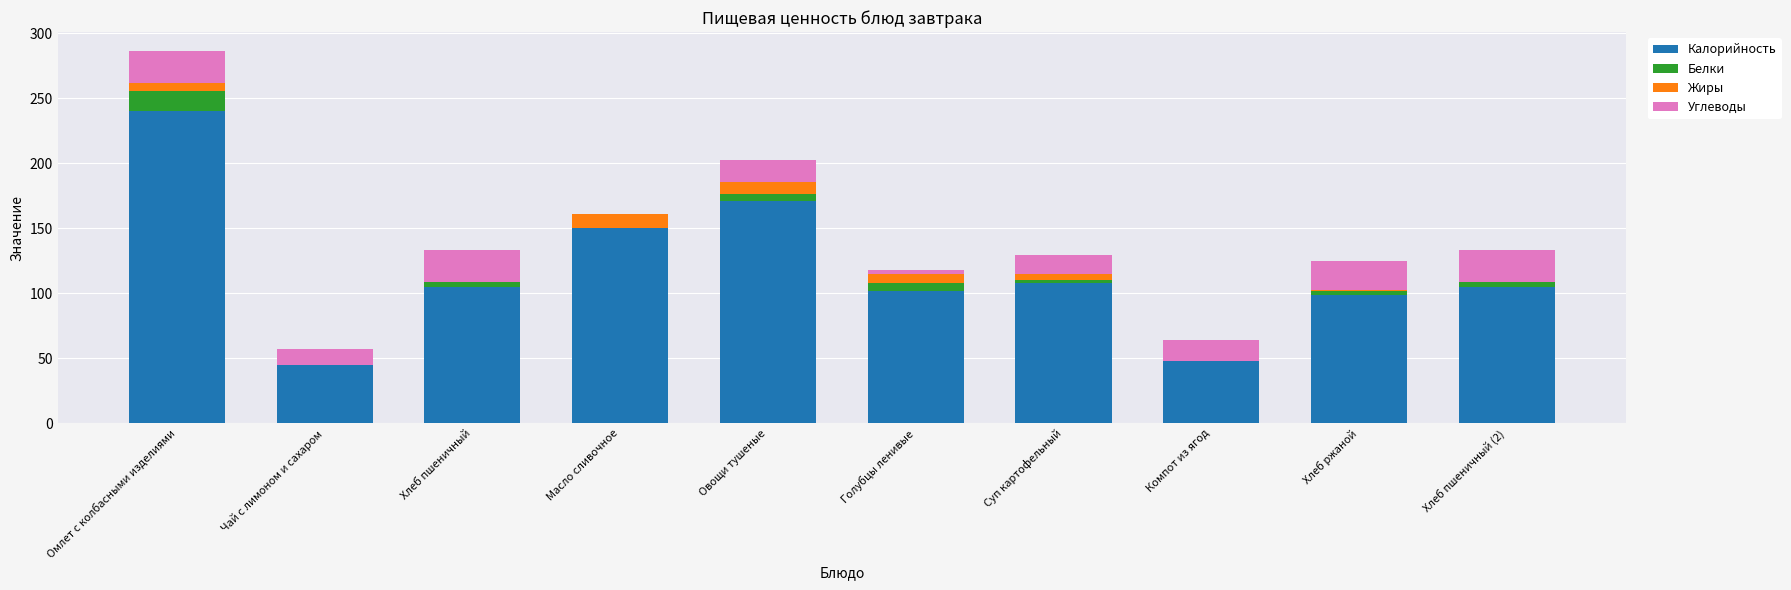

True or false: Калорийность has a value of 150.2 at Масло сливочное.

True